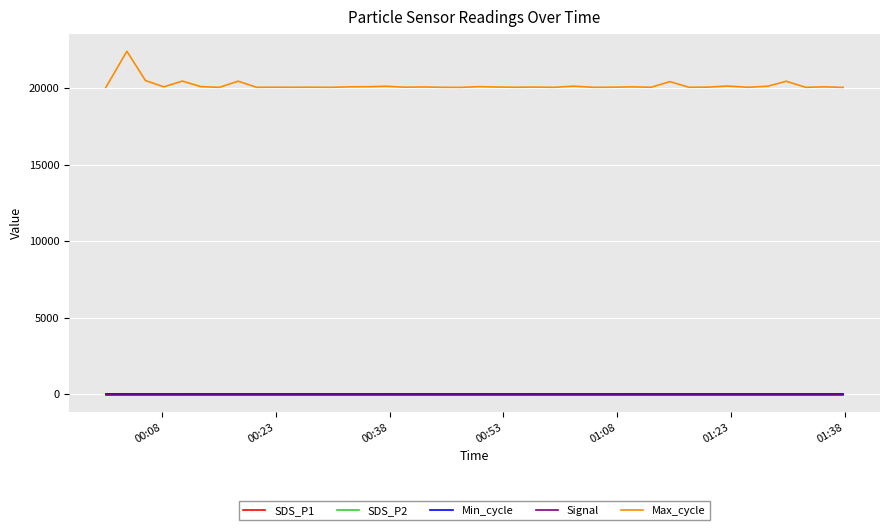

What is the difference between the maximum and minimum values in the SDS_P2 series?

3.4